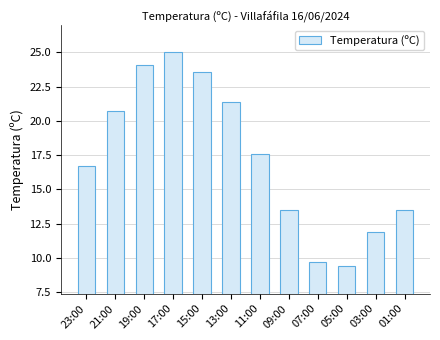

Approximately how many times larger is the value at 09:00 compared to 07:00?

1.4